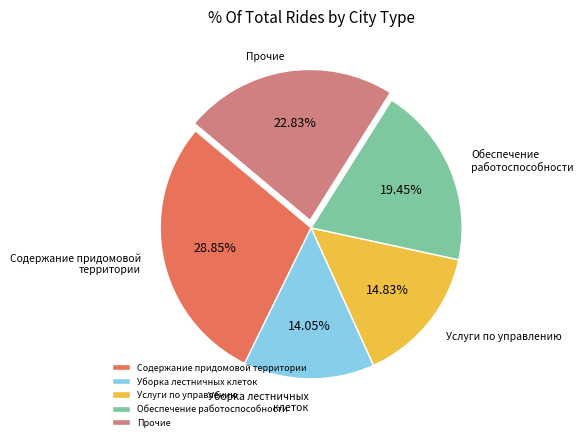

Which category has the biggest portion of the pie?

Содержание придомовой территории